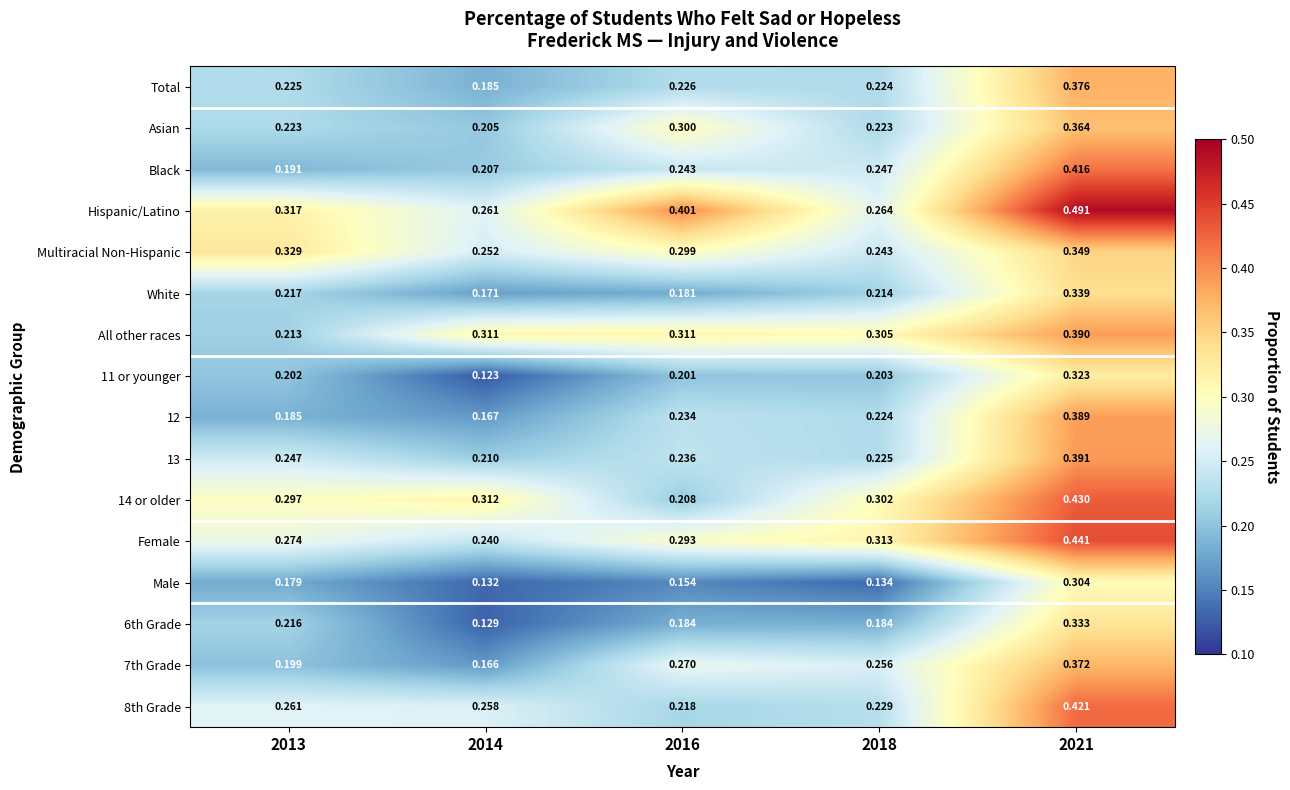

Which series has the largest range (max minus min)?

Hispanic/Latino